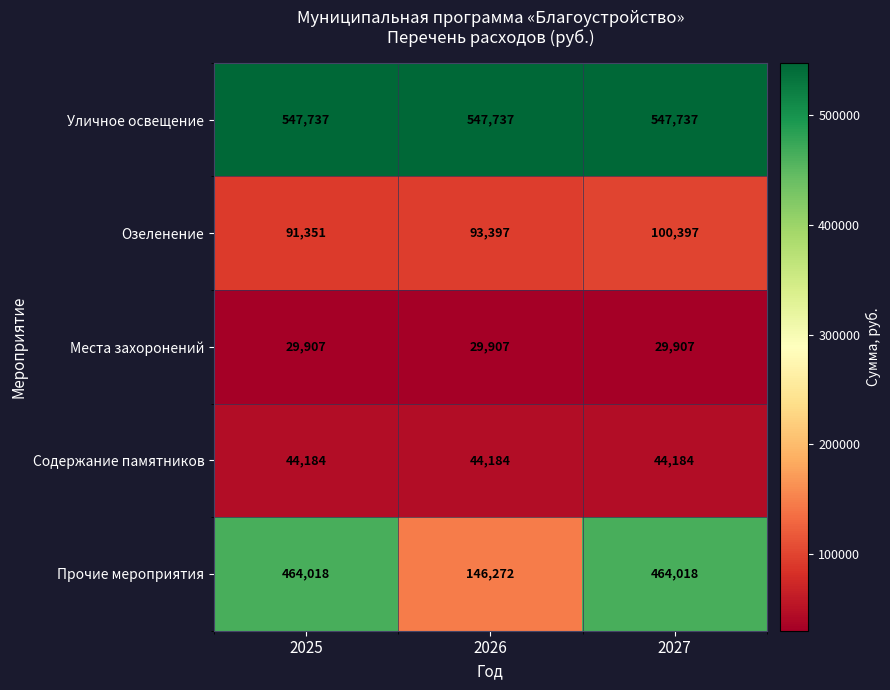

Reading left to right, list all the values displayed in this chart.

Уличное освещение: 547737	547737	547737
Озеленение: 91351	93397	100397
Места захоронений: 29907	29907	29907
Содержание памятников: 44184	44184	44184
Прочие мероприятия: 464018	146272	464018